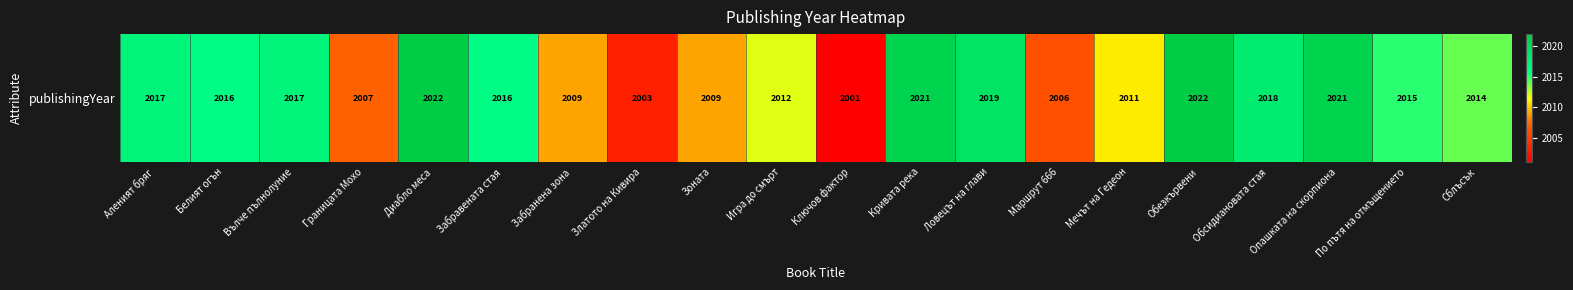

What is the difference between the values at По пътя на отмъщението and Ловецът на глави?

4